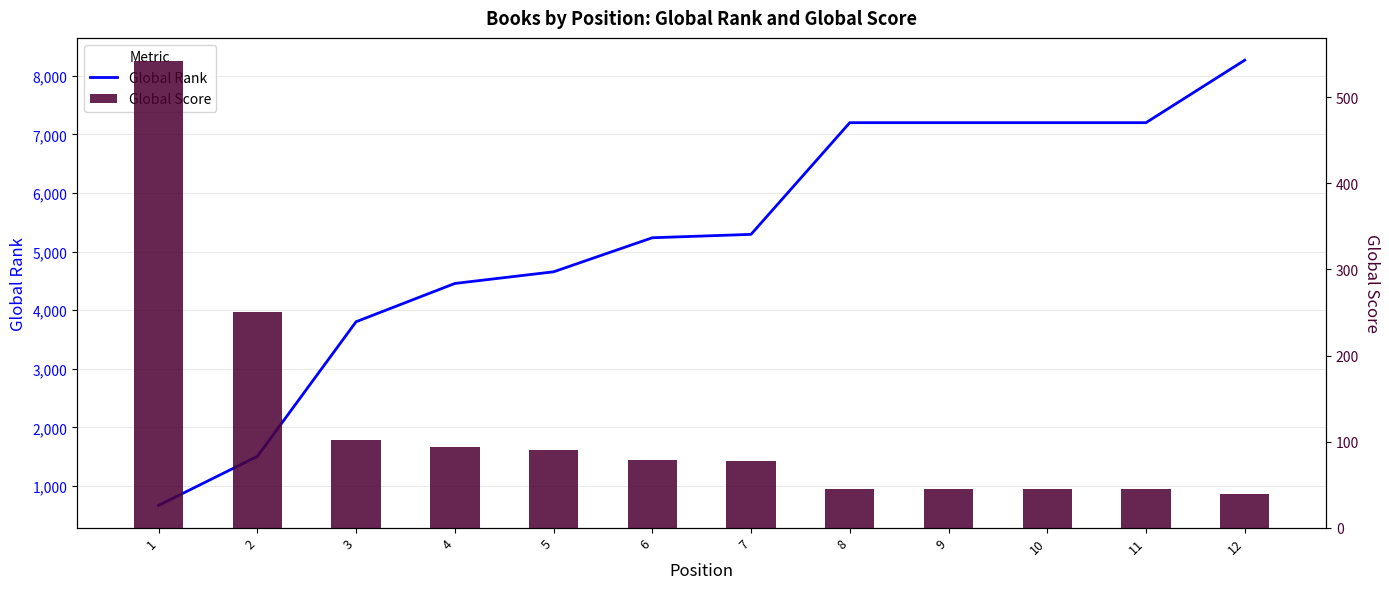

Rank the series by their average value, from highest to lowest.

Global Rank, Global Score